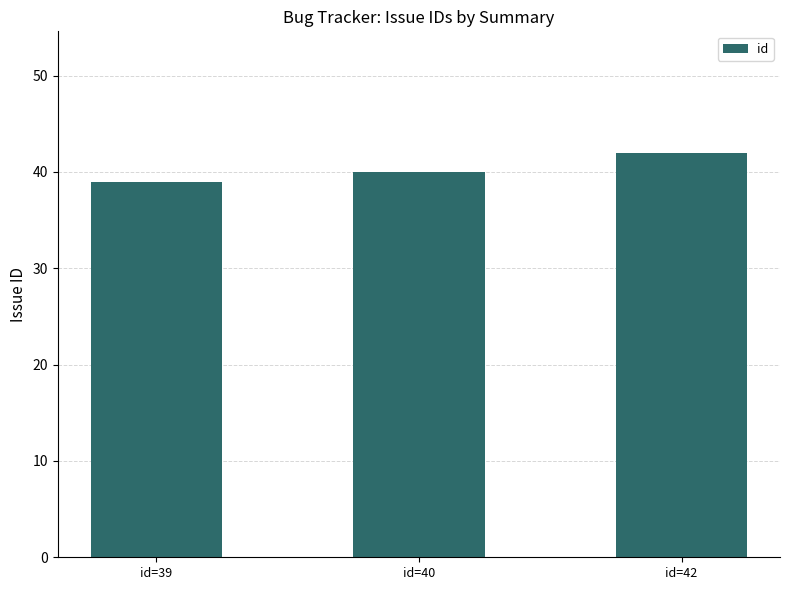

List the labels in order of value, smallest first.

id=39, id=40, id=42